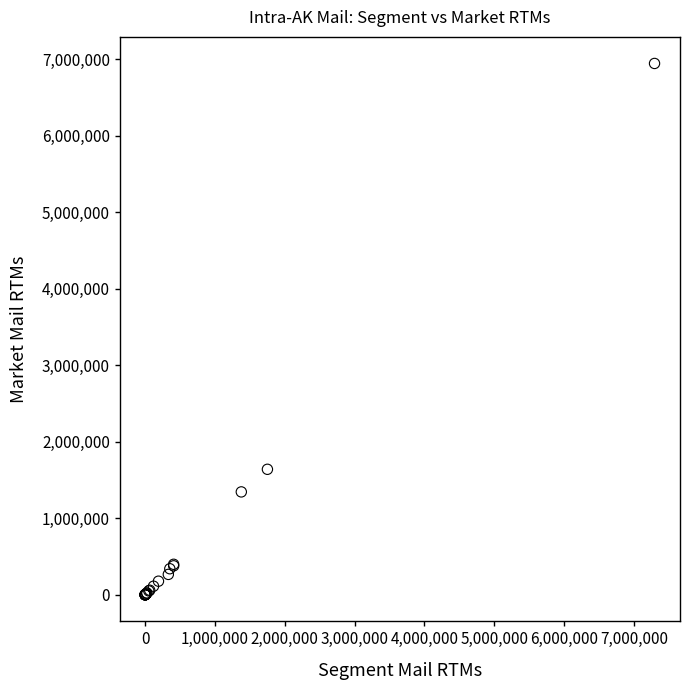

What Y value in the scatter plot is closest to 3471601?

1640197